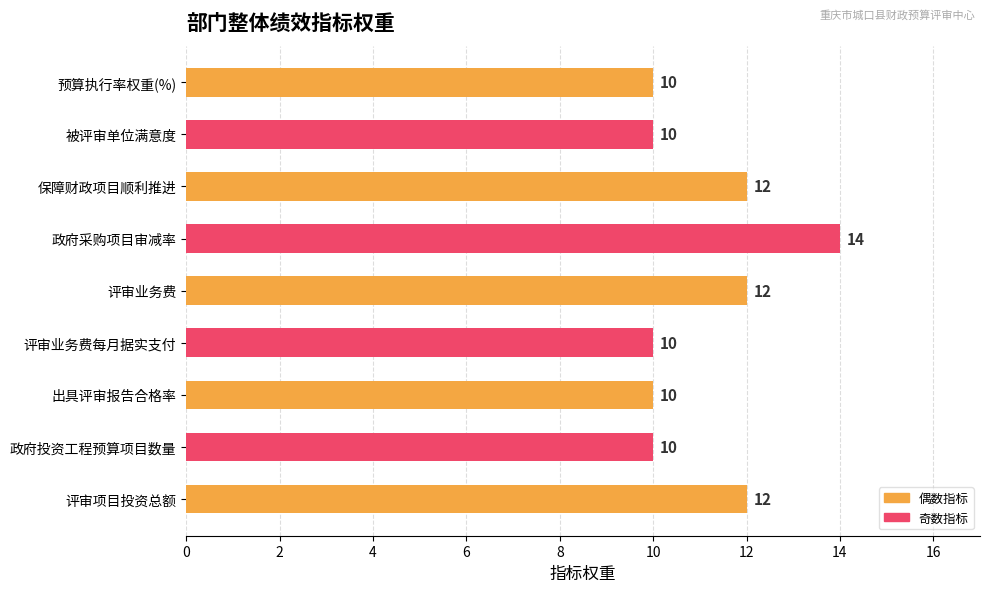

At which category does the chart reach its peak across all series?

政府采购项目审减率